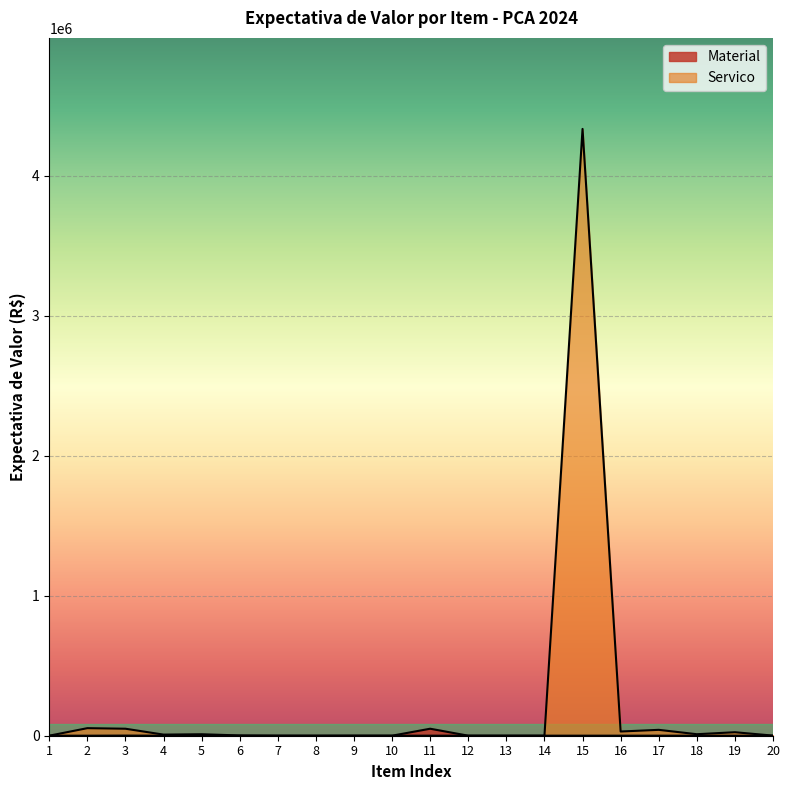

Where do Servico and Material first cross each other?

1 and 2